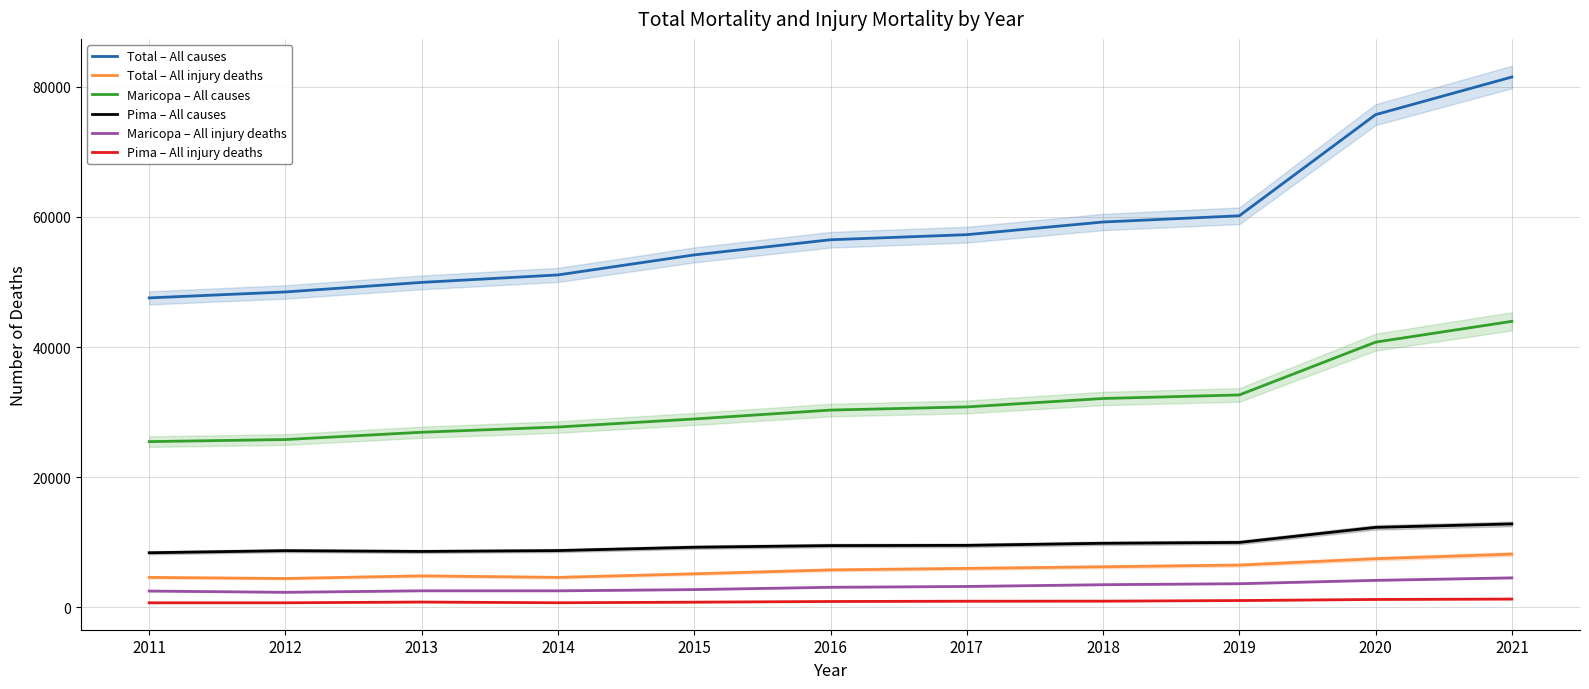

True or false: Pima – All injury deaths and Pima – All causes cross at least once.

False